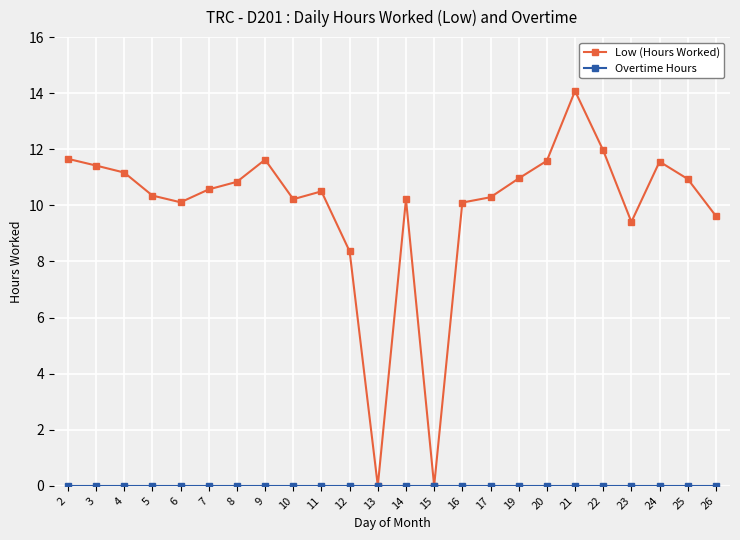

What is the spread (max minus min) of values at 16?

10.1